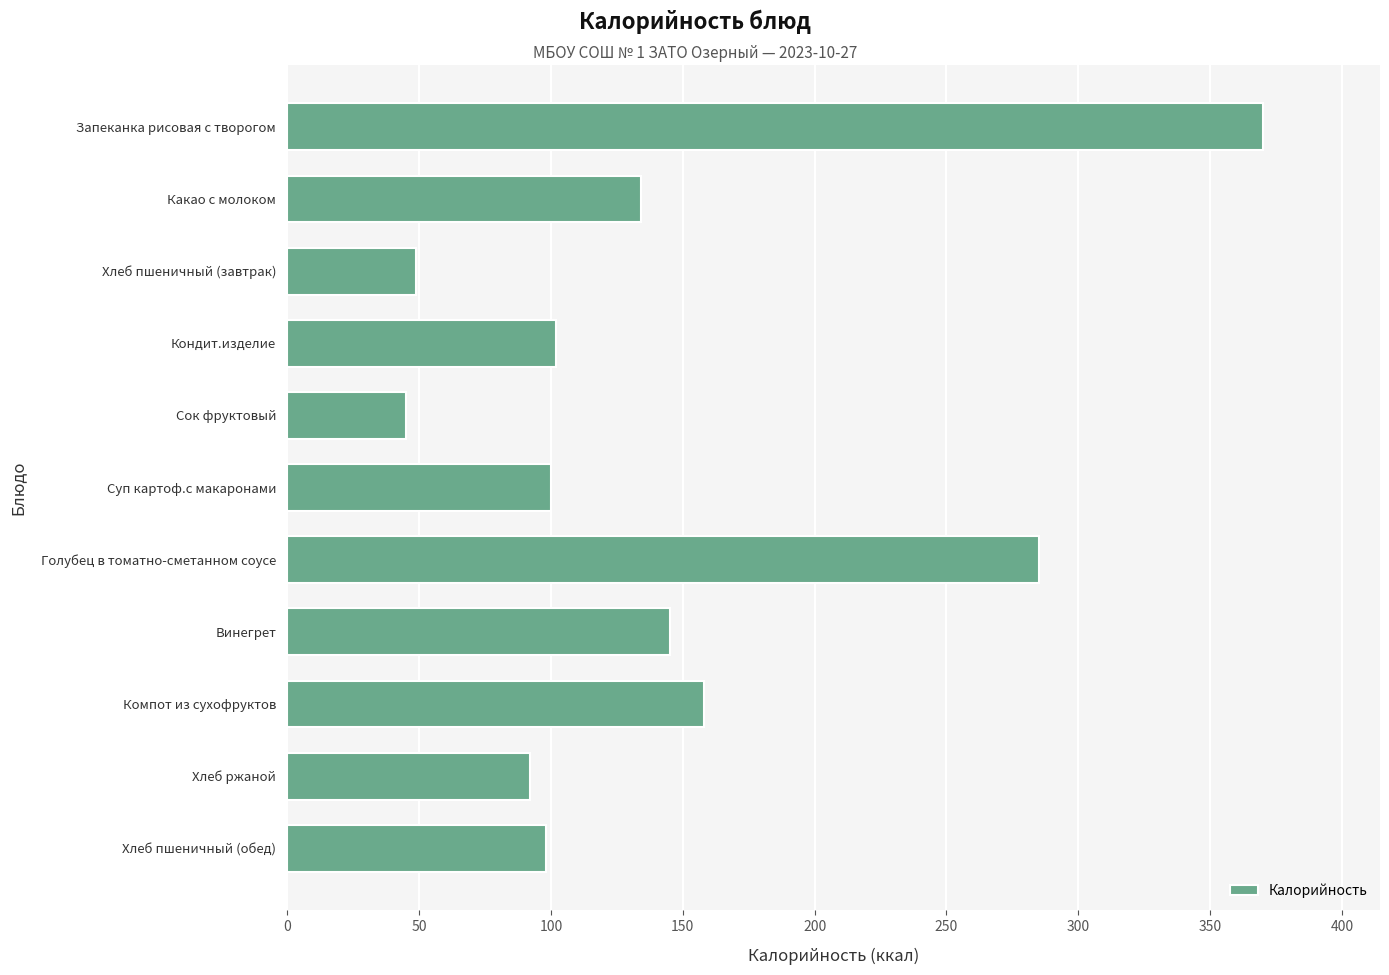

What is the difference between the second highest and second lowest values?

236